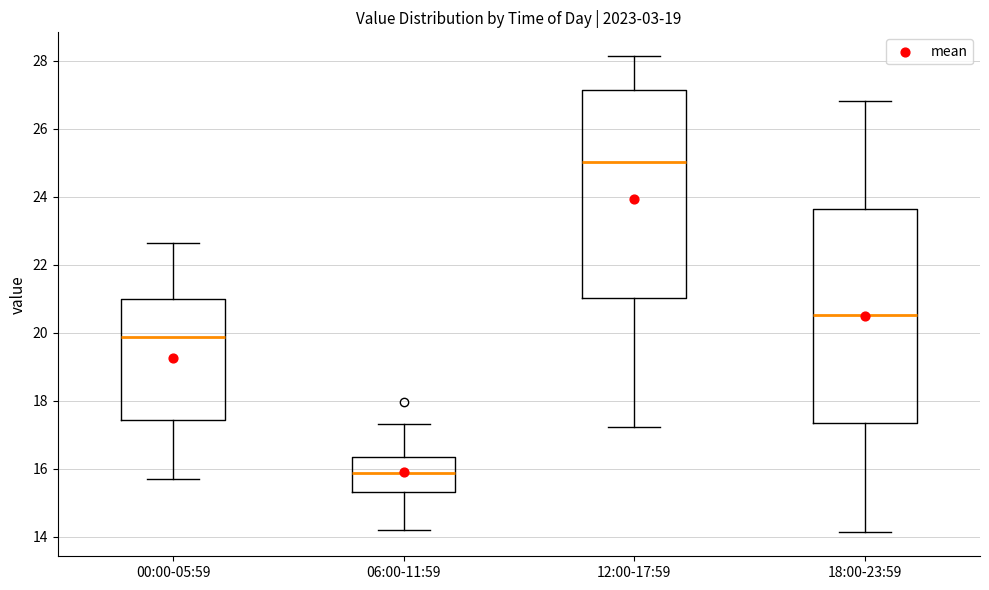

Where does the lower whisker of the box for 06:00-11:59 end on the y-axis? The values are not printed on the chart, so give them approximately, as read against the axis.

14.2